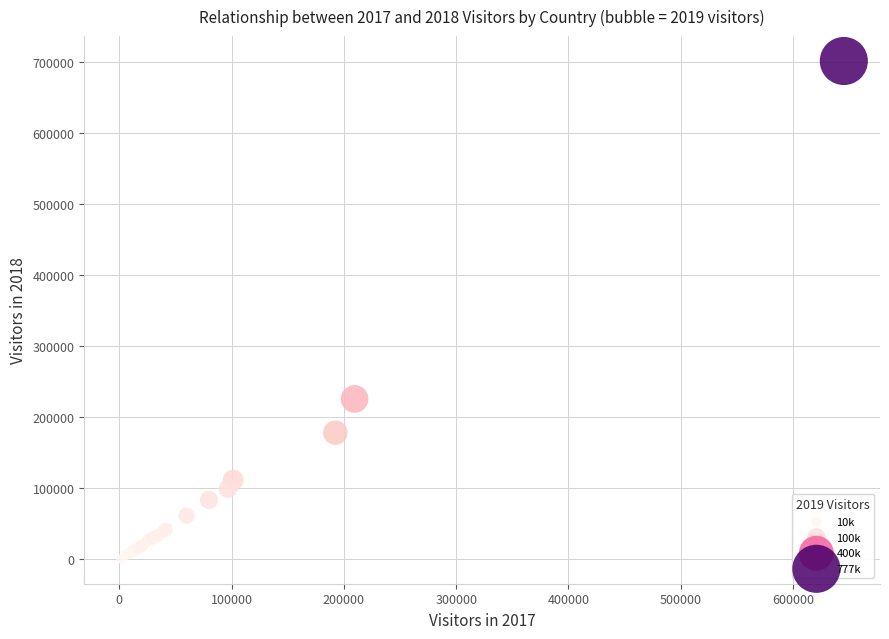

What Y value in the scatter plot is closest to 351198?

225899